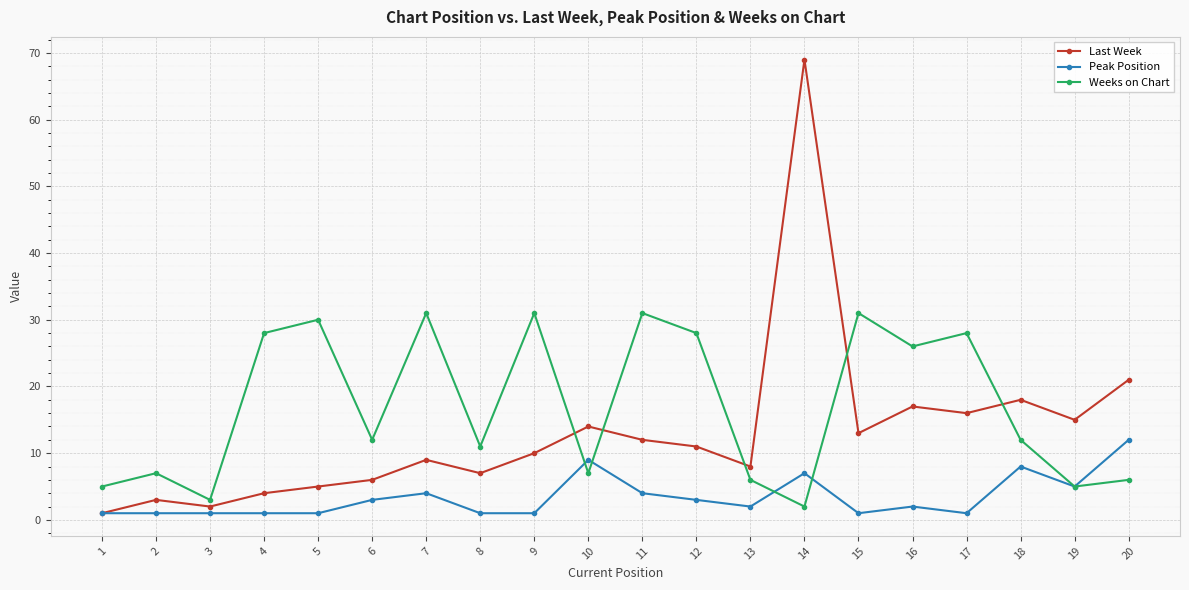

What are all the series names shown in the legend?

Last Week, Peak Position, Weeks on Chart